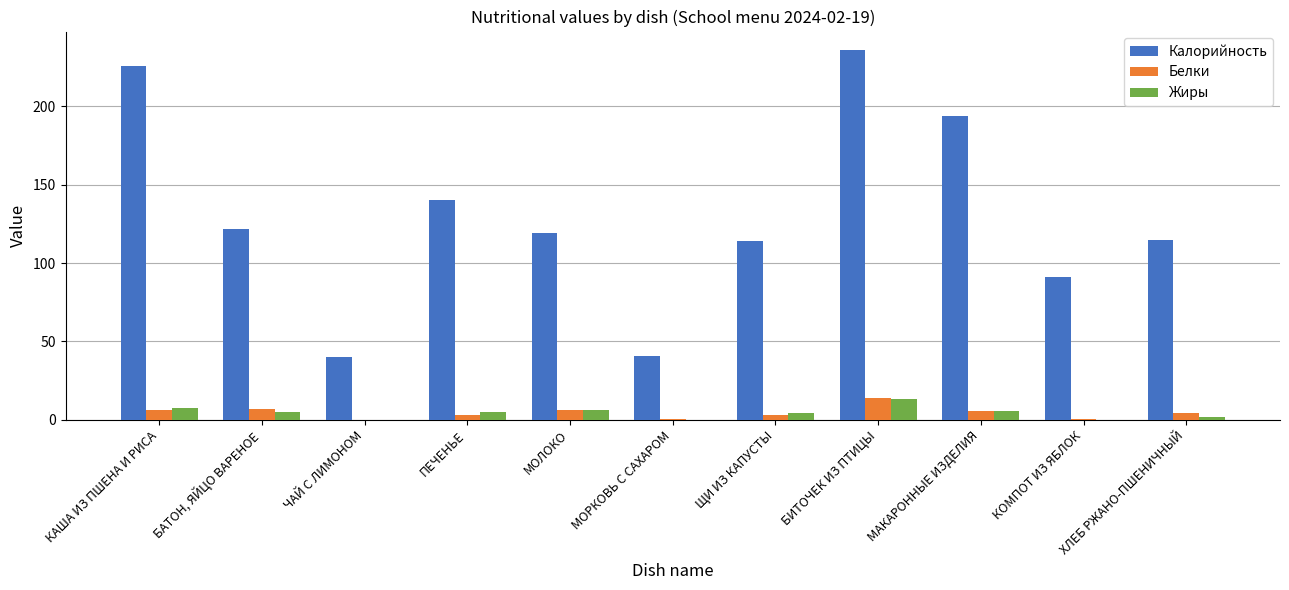

What is the highest value of the Белки series?

13.8